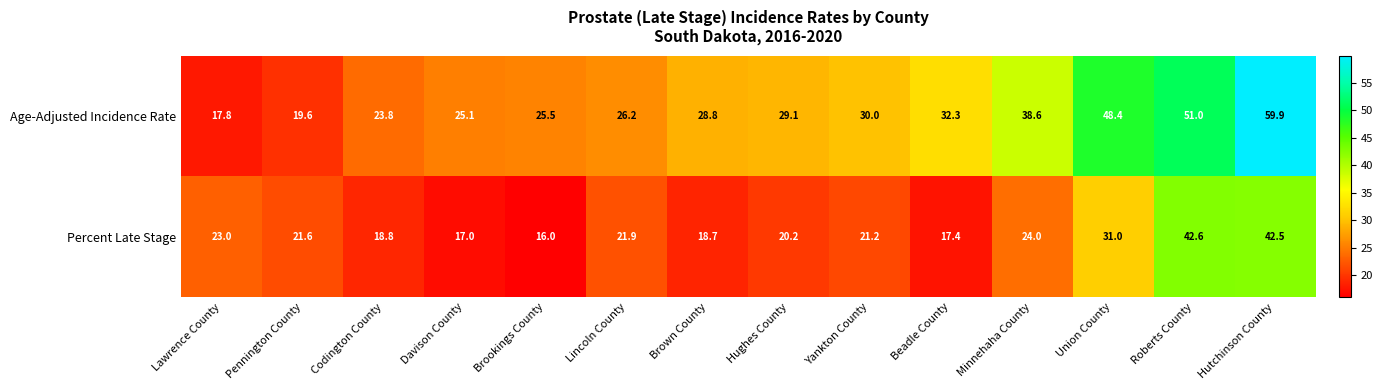

Which series changed the most between Davison County and Union County?

Age-Adjusted Incidence Rate